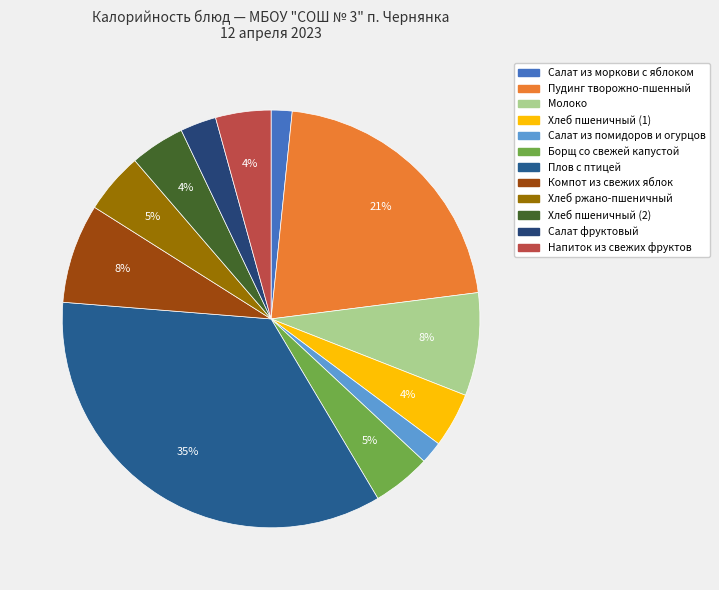

To the nearest percent, what percentage of the pie is Молоко?

8%